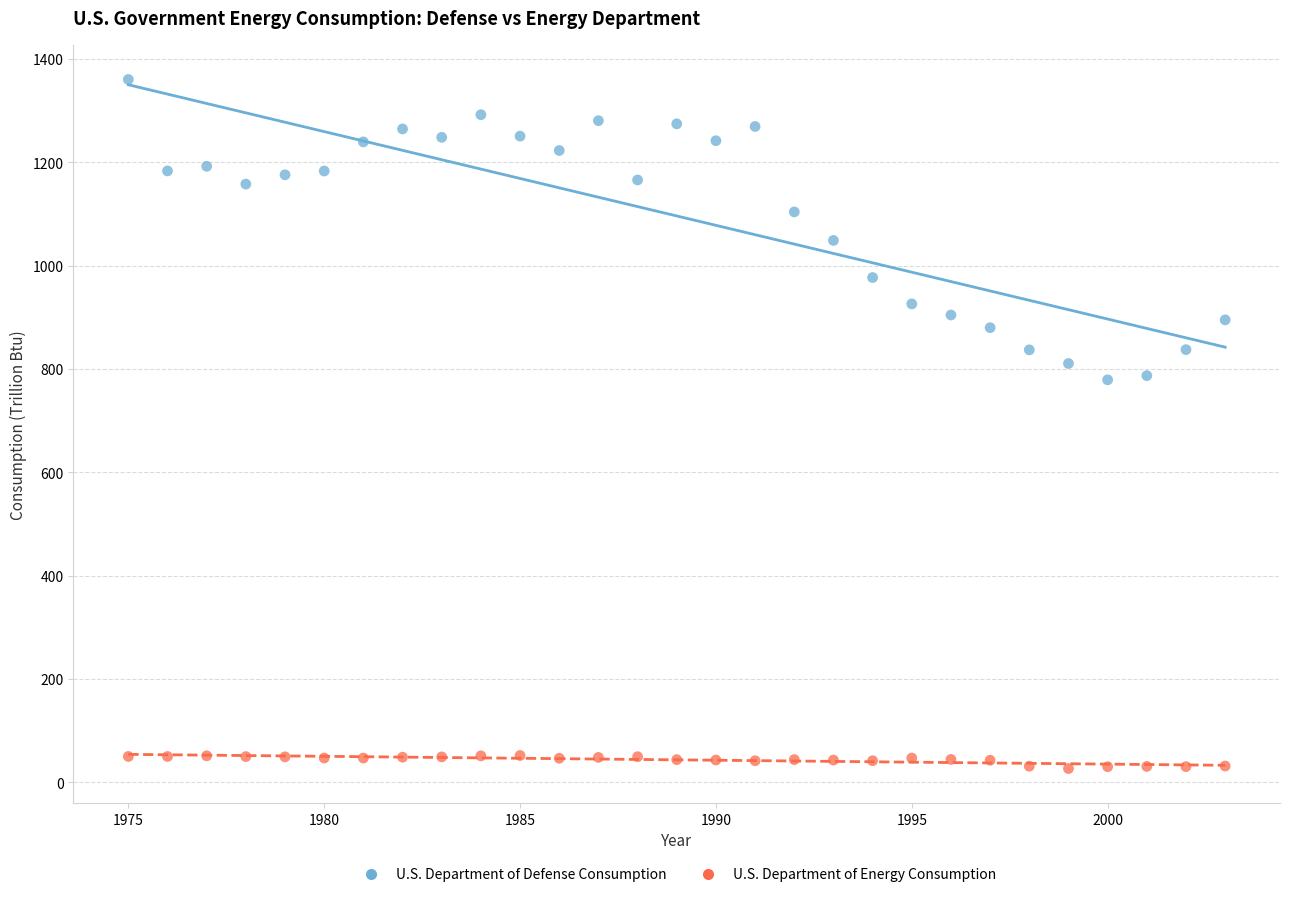

Which series has the largest Y range (max minus min)?

U.S. Department of Defense Consumption